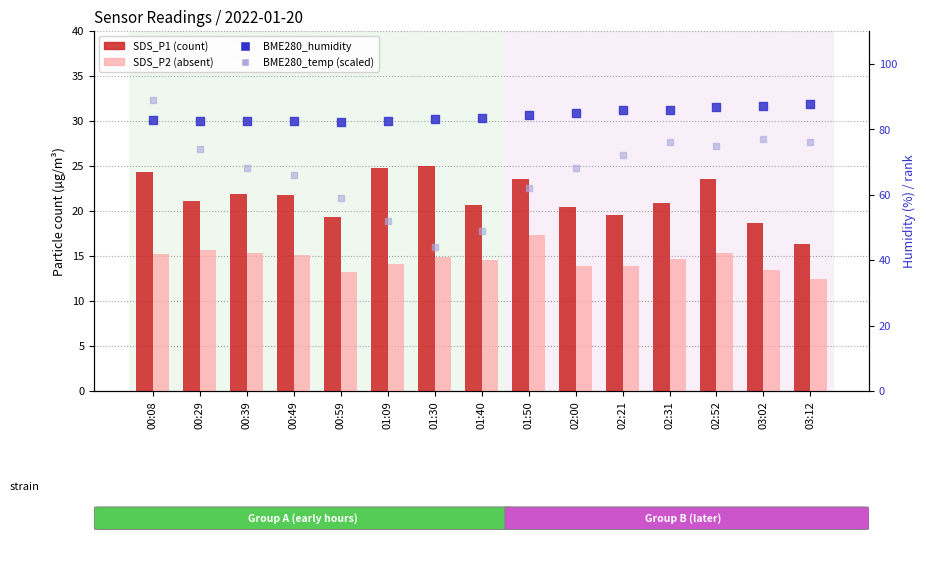

Which series has the largest total across all categories?

BME280_humidity (%)